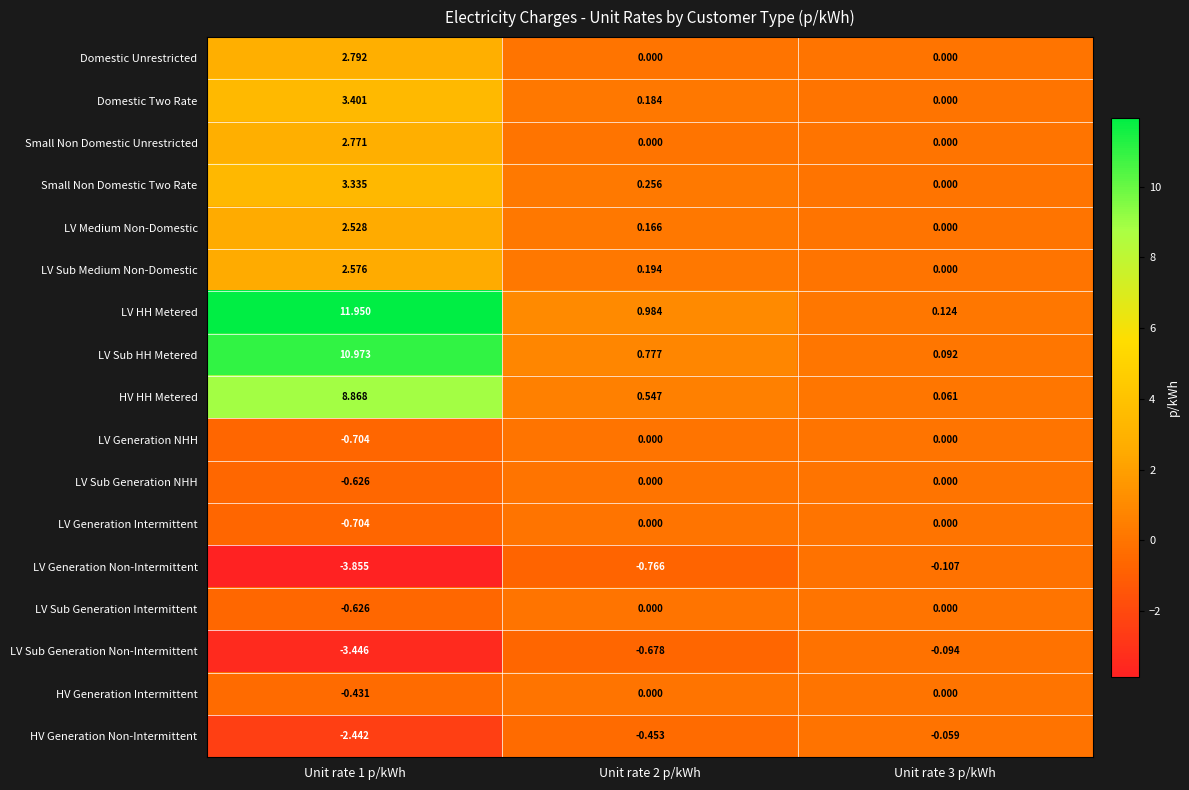

Is the value of LV Medium Non-Domestic at Unit rate 1 p/kWh greater than the value of LV Sub Generation NHH at Unit rate 3 p/kWh?

Yes